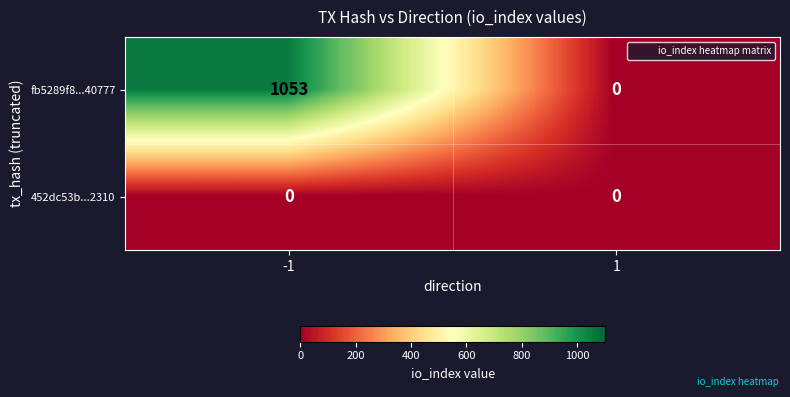

Which series changed the most between -1 and 1?

fb5289f8...40777